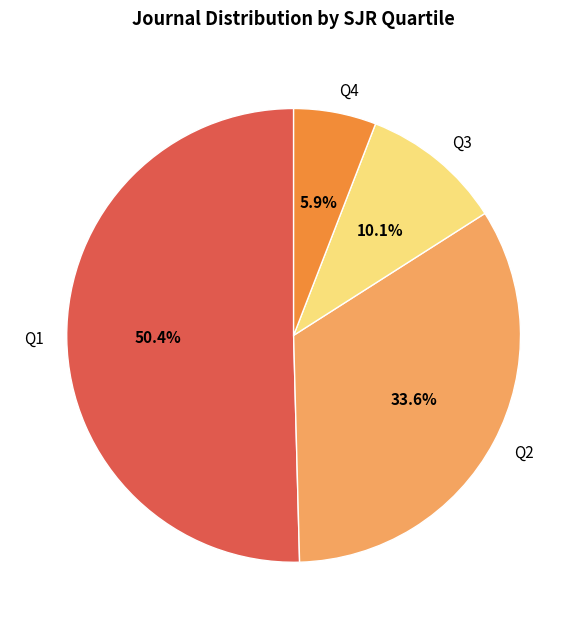

To the nearest percent, what is the average slice percentage?

25%